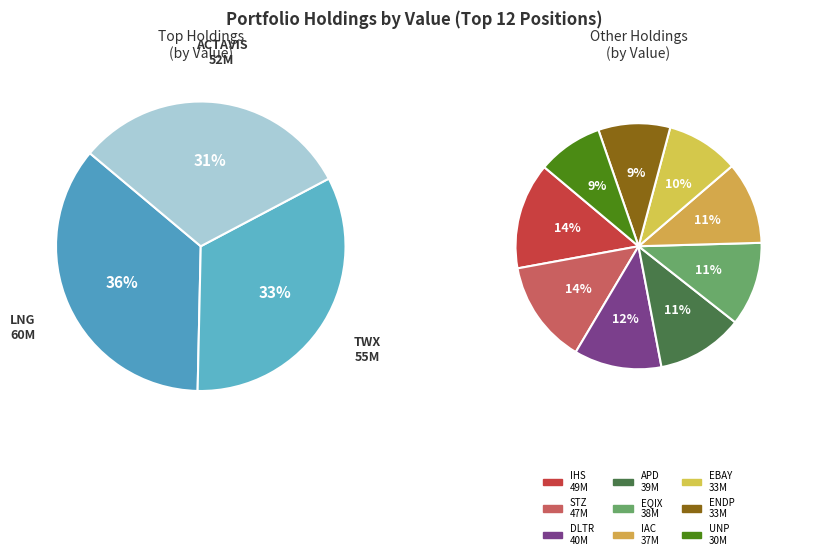

To the nearest percent, what portion does ENDP represent?

6%